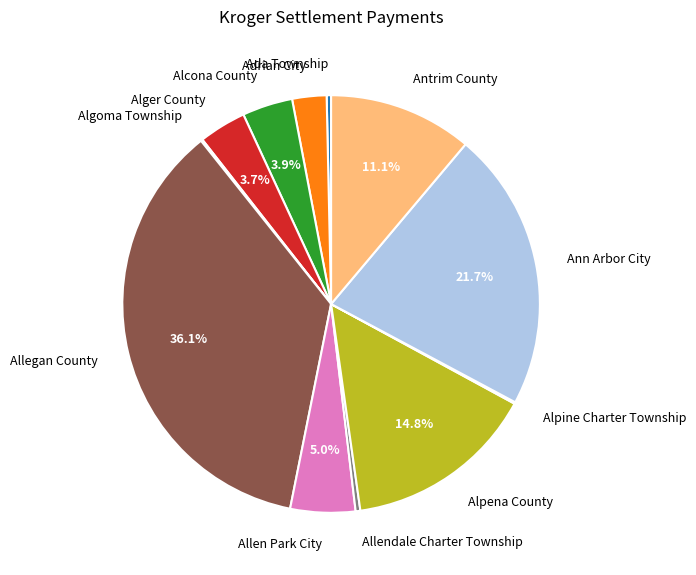

To the nearest percent, what is the difference between the Antrim County and Adrian City slice percentages?

8%